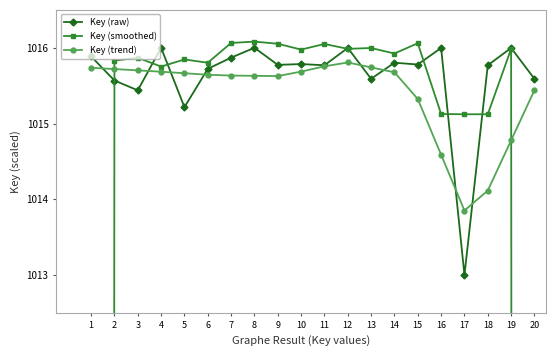

What value does the Key (smoothed) series have at 6?

1015.8